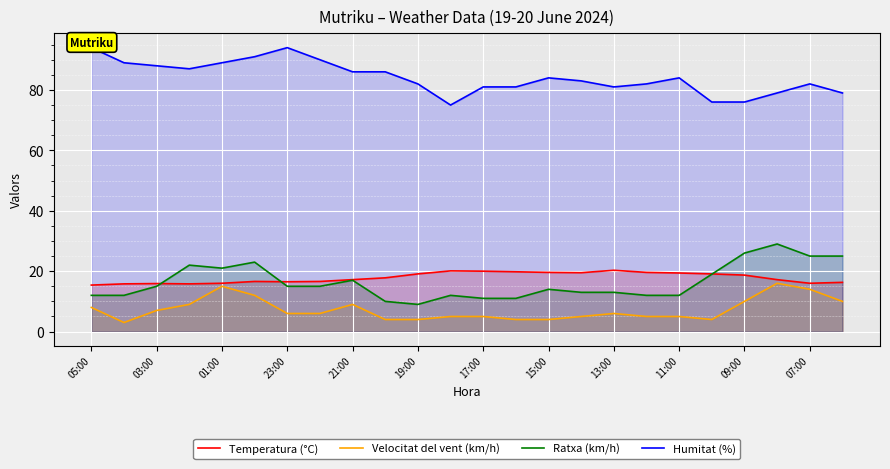

Which series has the widest spread of values?

Ratxa (km/h)